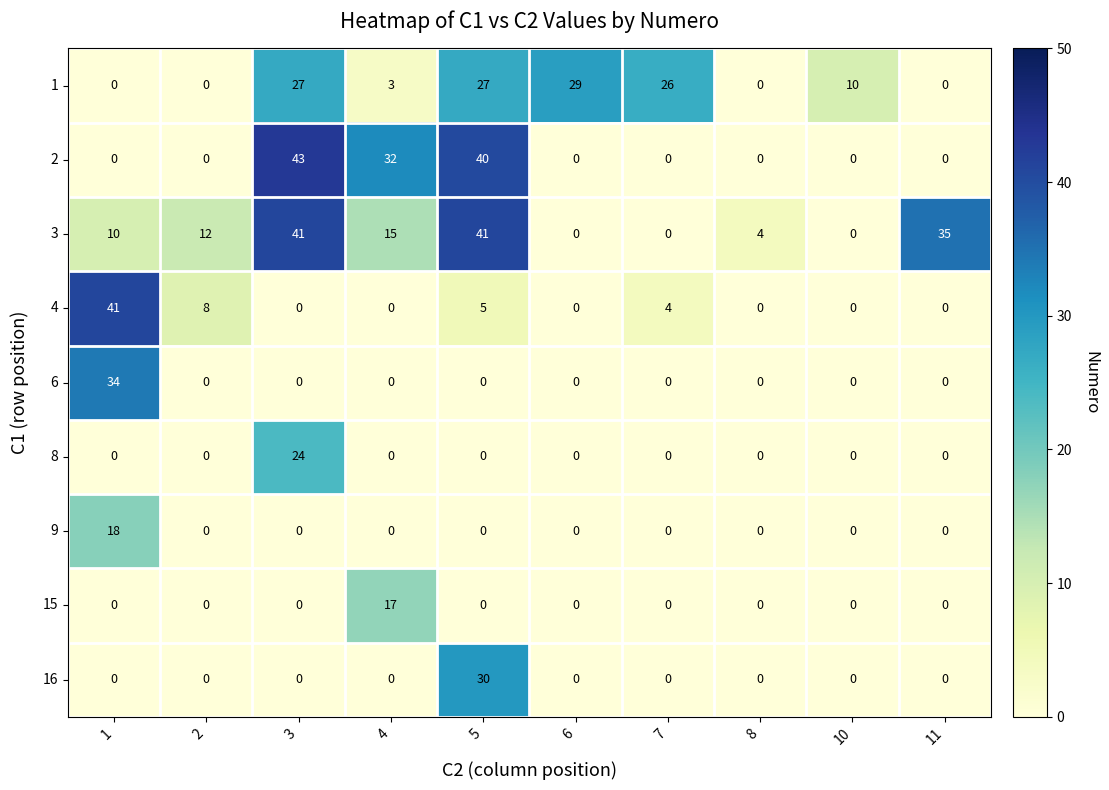

What is the average value of the 3 series?

16